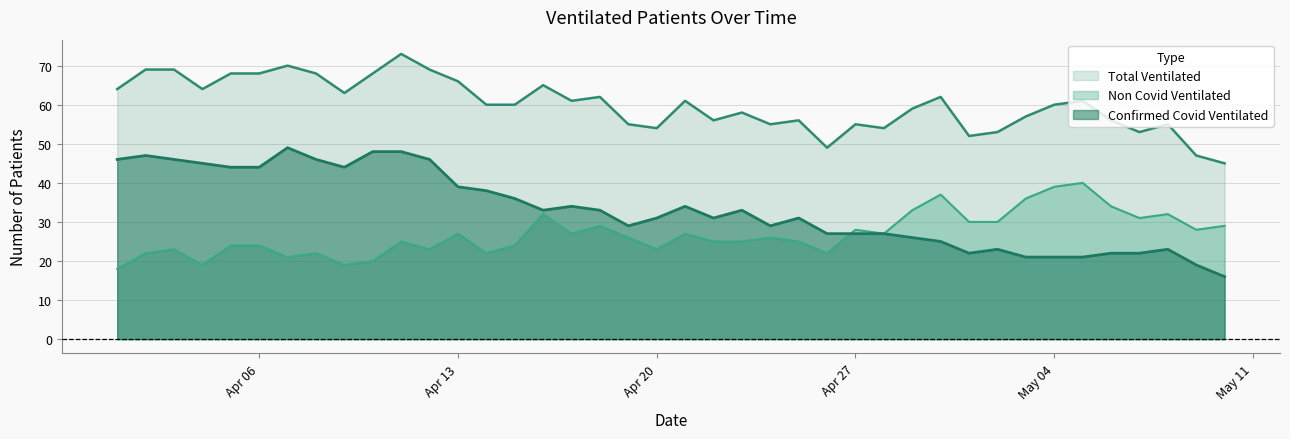

At which label does Confirmed Covid Ventilated reach its minimum?

2020-05-10